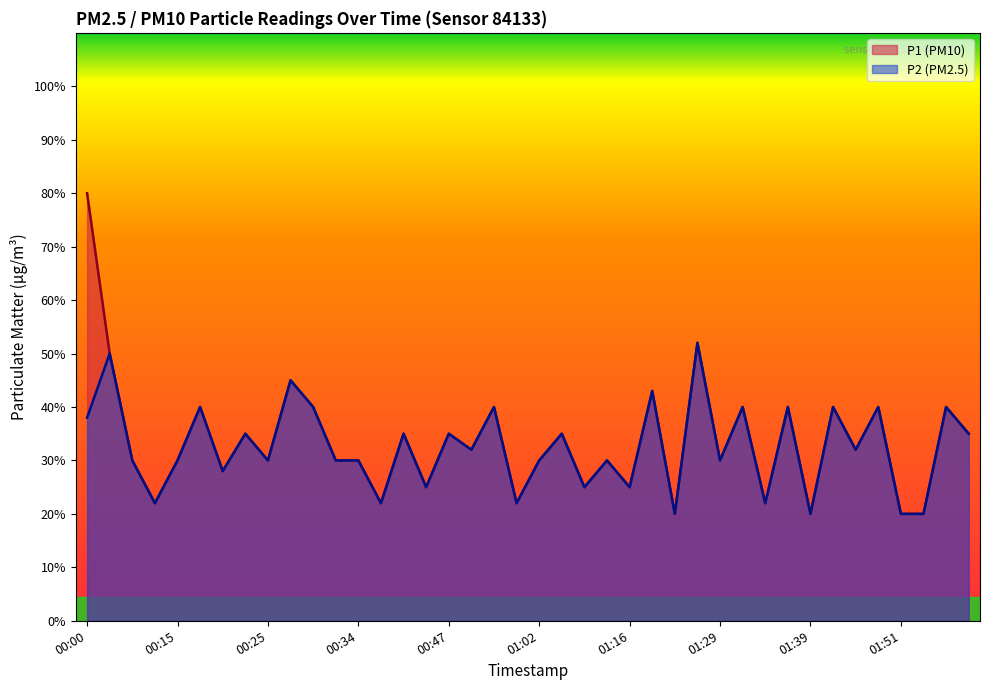

The value of P2 at 01:34 is 0.2. True or false?

True